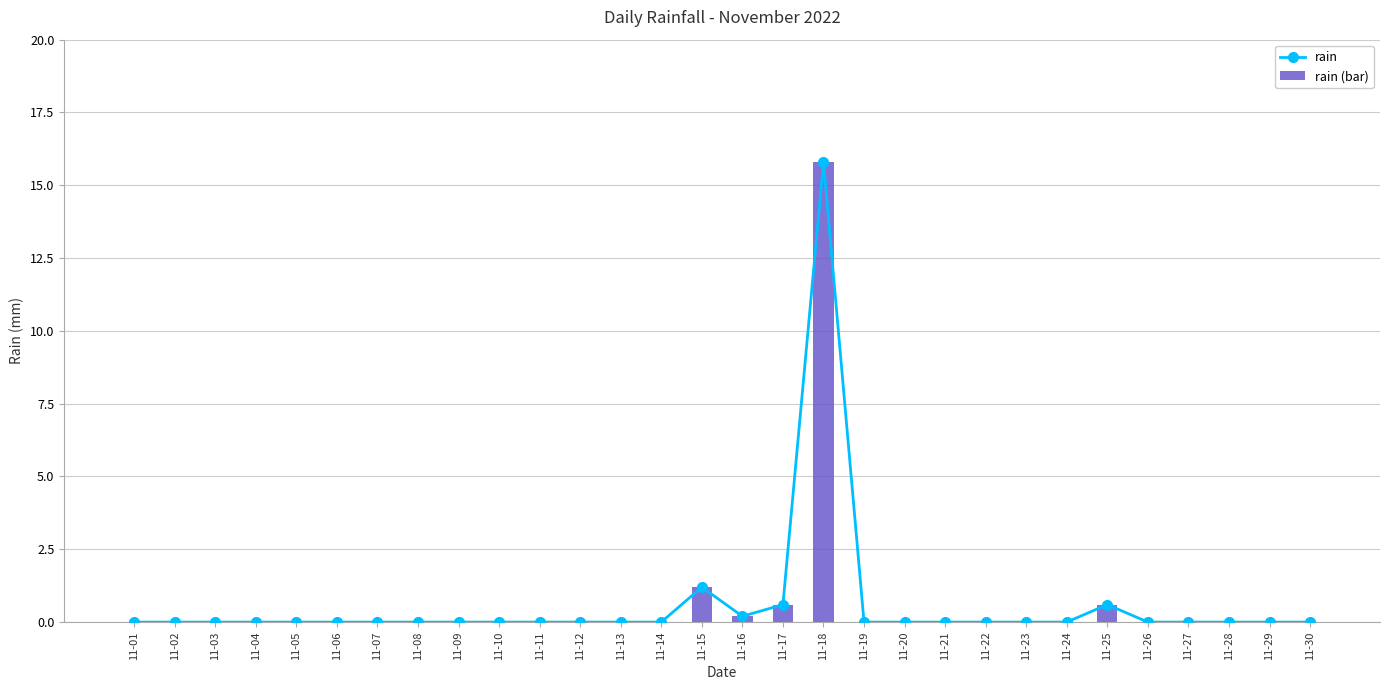

Count the number of data series in this chart.

2